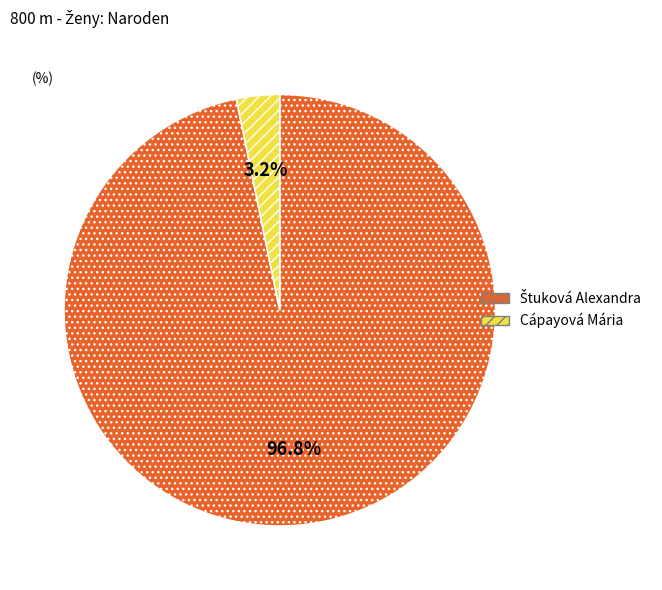

Is there a majority slice in this chart?

Yes